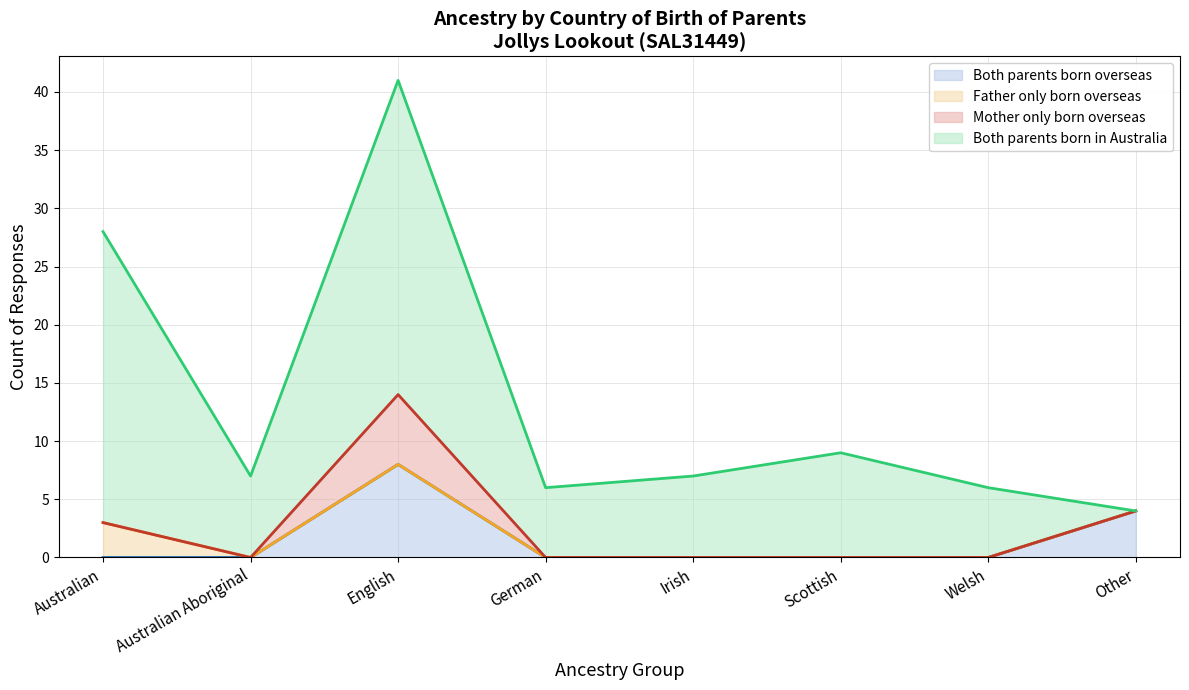

Which series has the largest range (max minus min)?

Both parents born in Australia